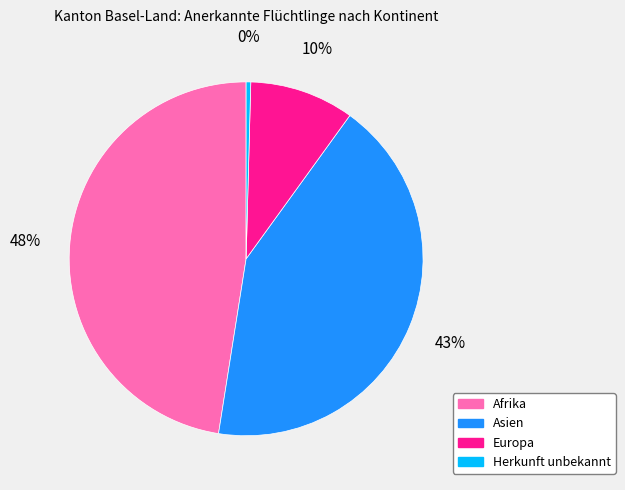

How many slices are in this pie chart?

4